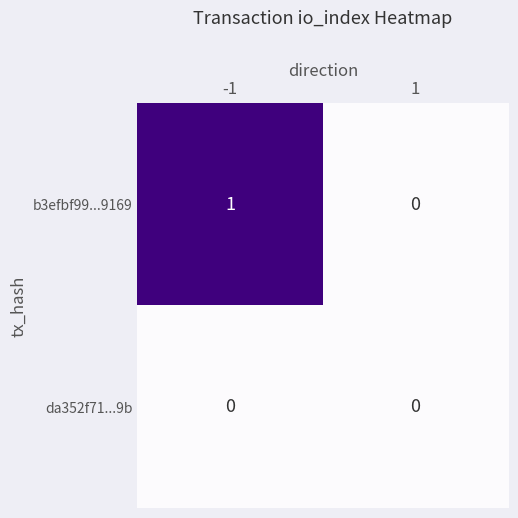

List the series in order of their overall mean, highest first.

b3efbf99...9169, da352f71...9b